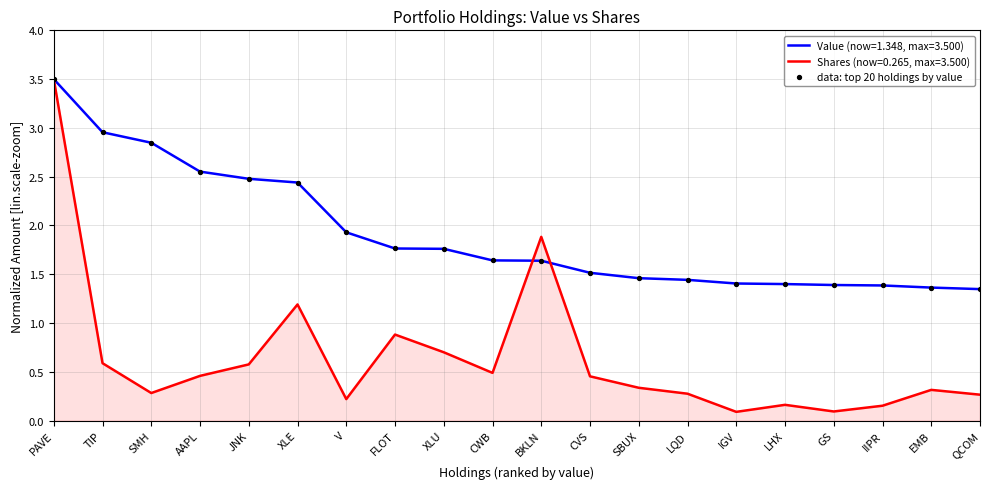

What is the spread (max minus min) of values at V?

1.7